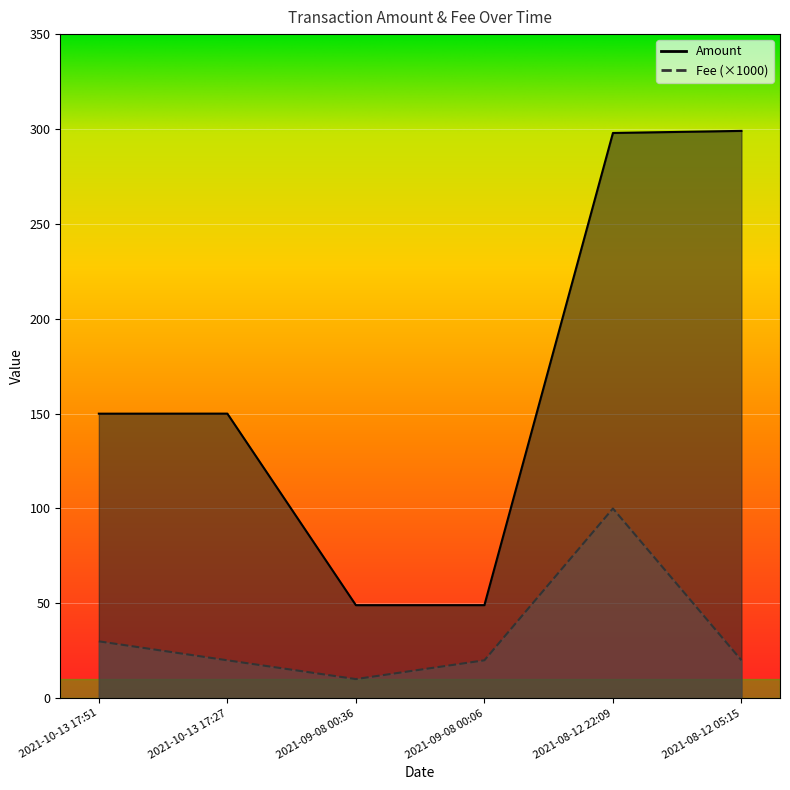

How many interior local valleys does the Fee series have?

1